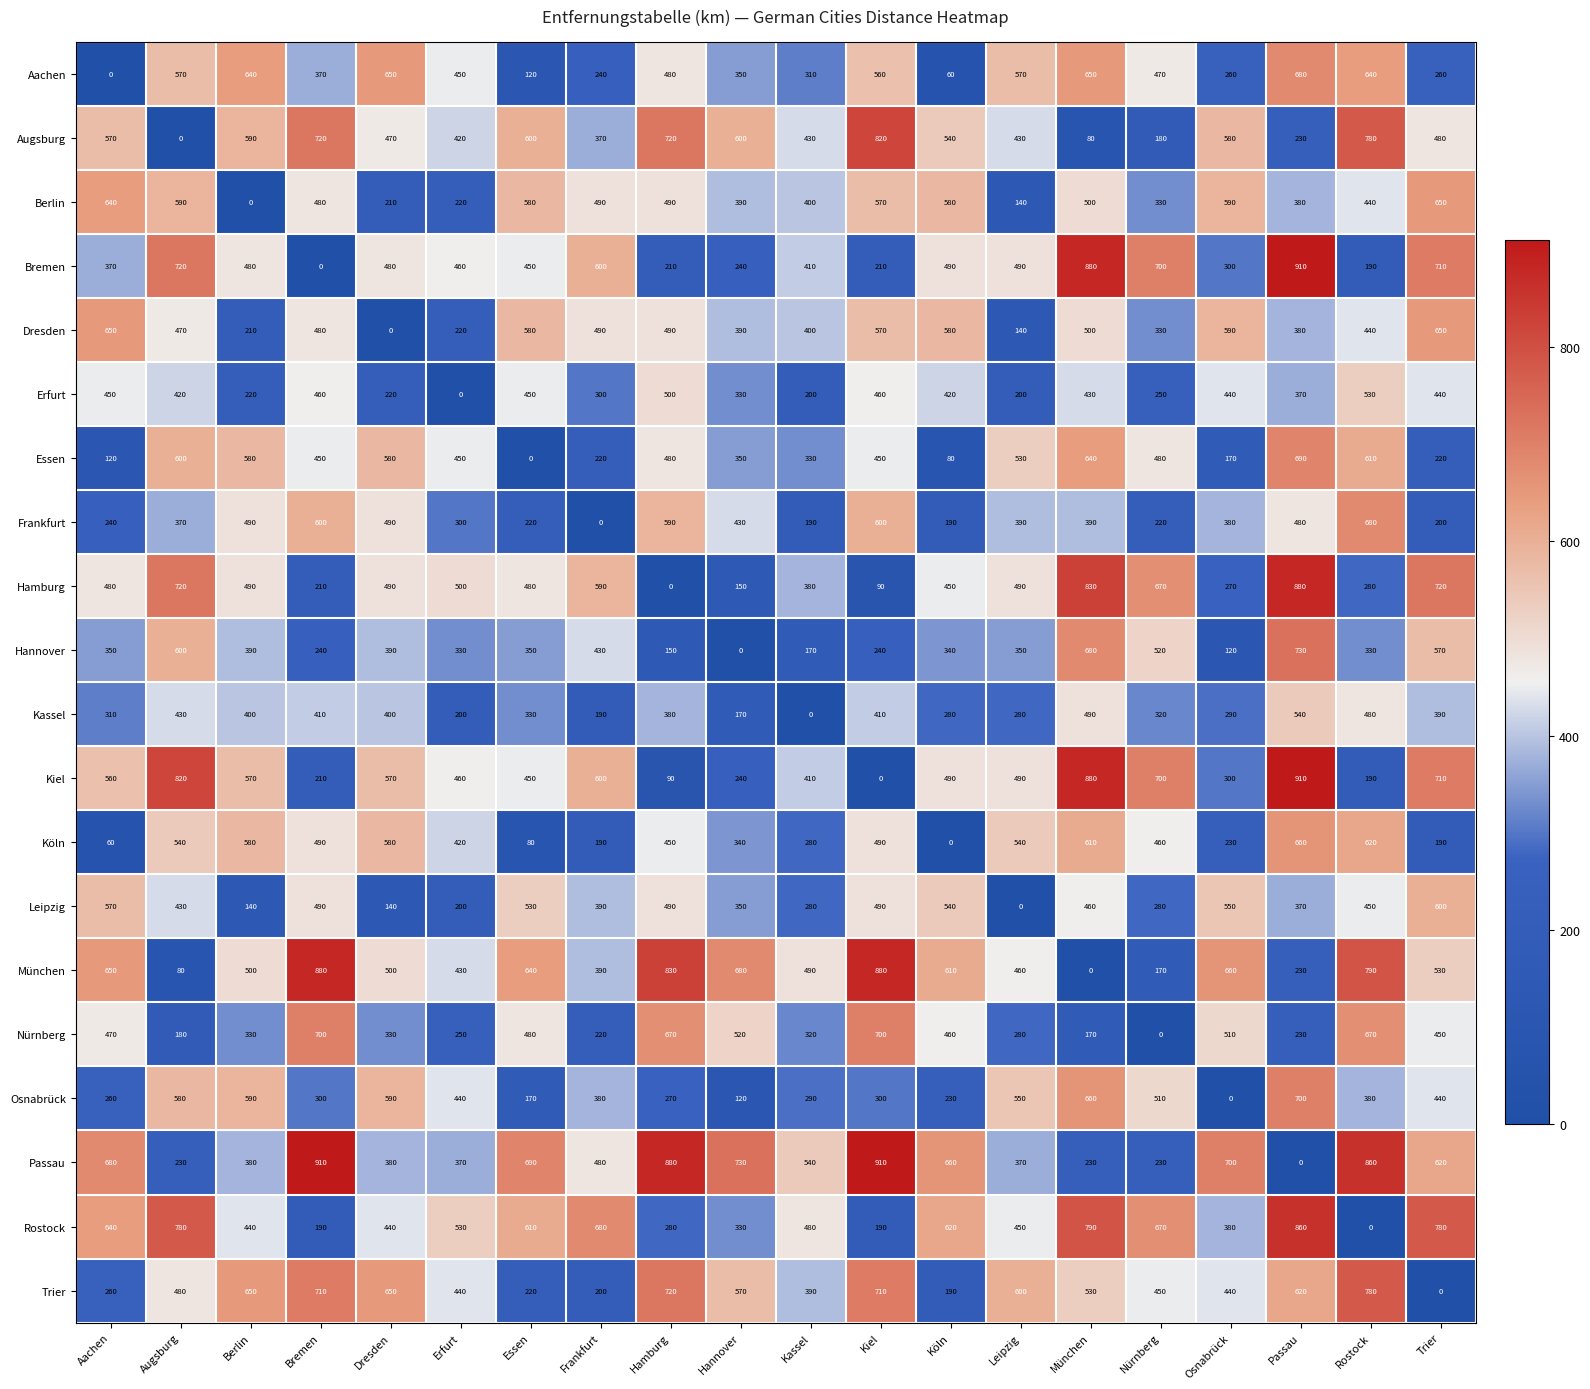

Is it true that München equals 390 at Frankfurt?

True